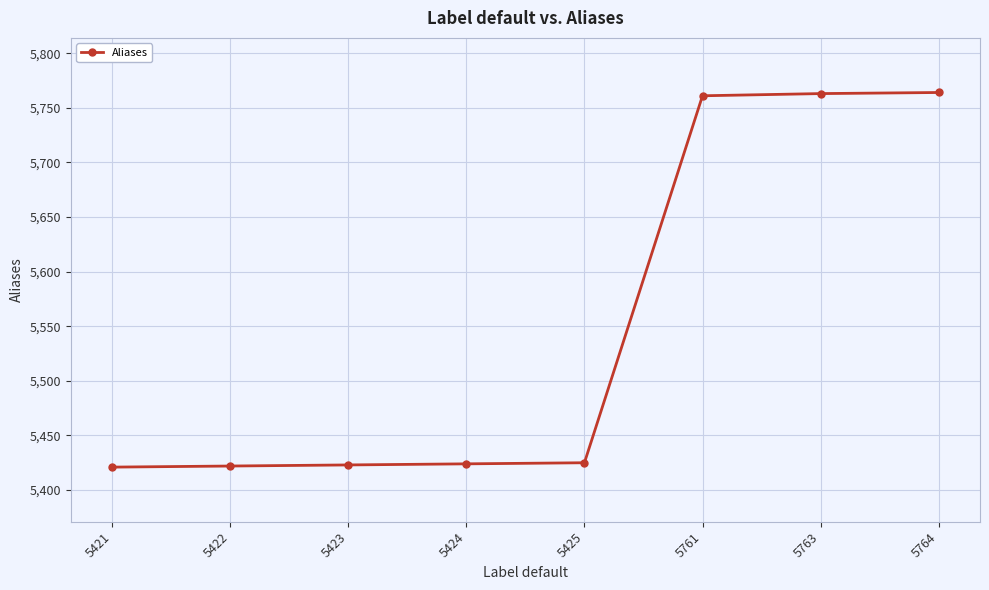

Approximately how many times larger is the value at 5425 compared to 5424?

1.0